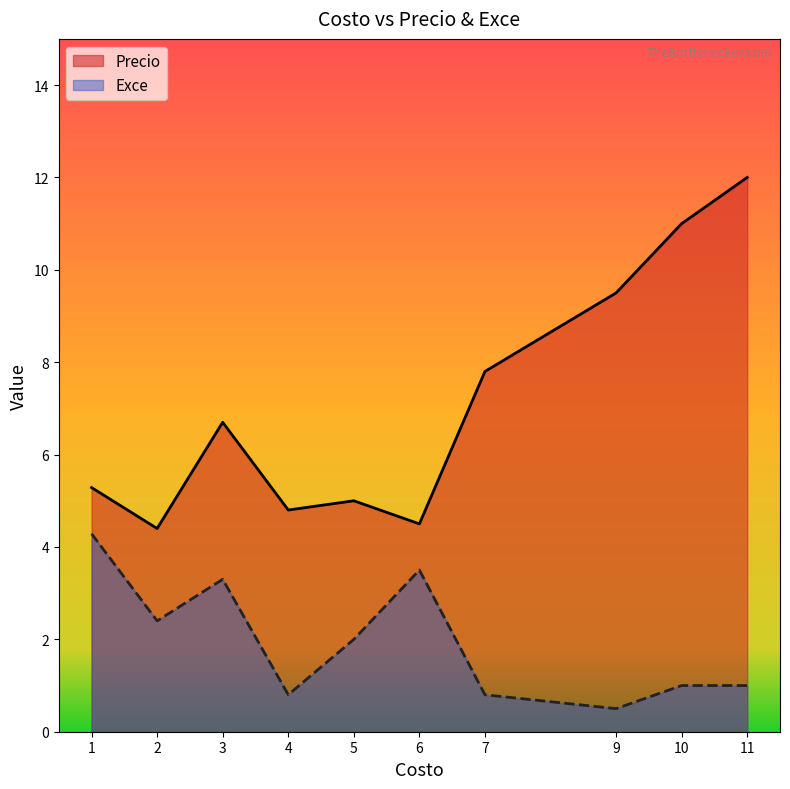

Is it true that Precio equals 2.9 at 6?

False